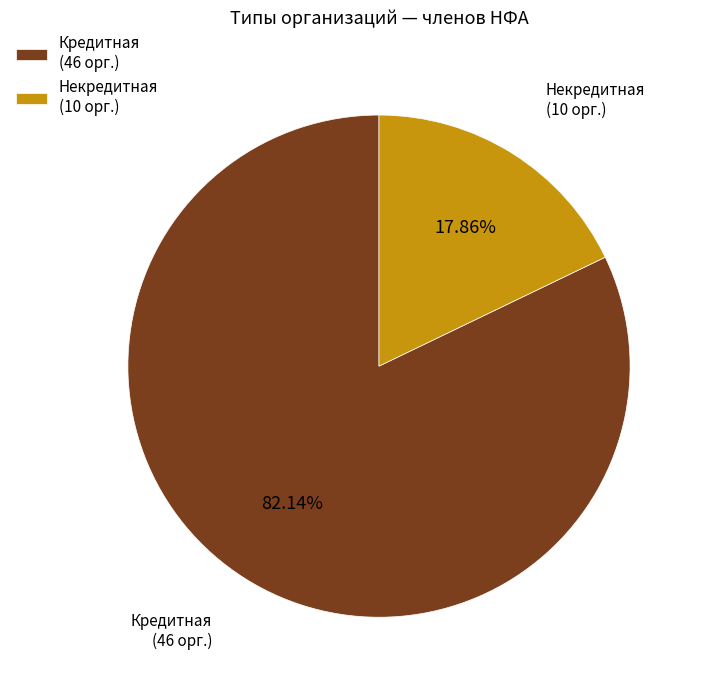

What is the smallest slice in the pie chart?

Некредитная